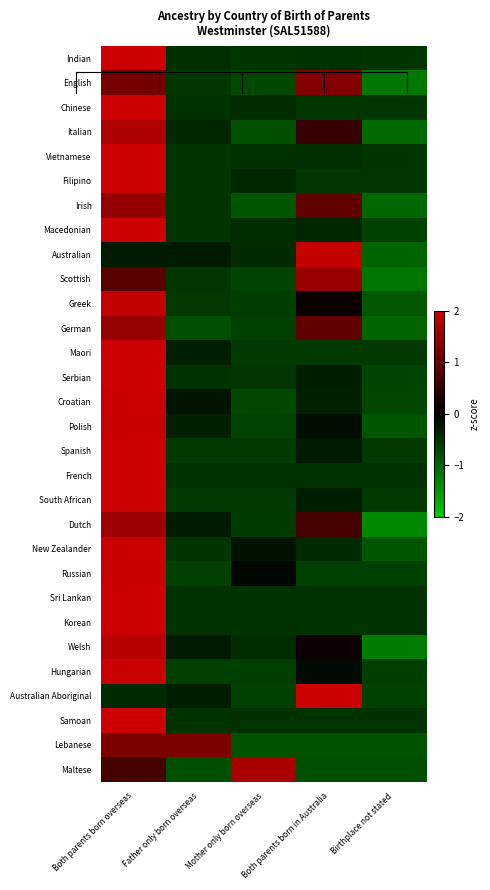

Reading left to right, transcribe all the data shown in this chart.

Indian: Both parents born overseas=2.0	Father only born overseas=-0.5	Mother only born overseas=-0.5	Both parents born in Australia=-0.5	Birthplace not stated=-0.5
English: Both parents born overseas=1.1	Father only born overseas=-0.5	Mother only born overseas=-0.7	Both parents born in Australia=1.3	Birthplace not stated=-1.2
Chinese: Both parents born overseas=2.0	Father only born overseas=-0.5	Mother only born overseas=-0.4	Both parents born in Australia=-0.5	Birthplace not stated=-0.5
Italian: Both parents born overseas=1.7	Father only born overseas=-0.4	Mother only born overseas=-0.8	Both parents born in Australia=0.5	Birthplace not stated=-1.0
Vietnamese: Both parents born overseas=2.0	Father only born overseas=-0.5	Mother only born overseas=-0.5	Both parents born in Australia=-0.5	Birthplace not stated=-0.5
Filipino: Both parents born overseas=2.0	Father only born overseas=-0.5	Mother only born overseas=-0.4	Both parents born in Australia=-0.5	Birthplace not stated=-0.5
Irish: Both parents born overseas=1.4	Father only born overseas=-0.5	Mother only born overseas=-0.8	Both parents born in Australia=0.9	Birthplace not stated=-1.0
Macedonian: Both parents born overseas=2.0	Father only born overseas=-0.5	Mother only born overseas=-0.4	Both parents born in Australia=-0.4	Birthplace not stated=-0.6
Australian: Both parents born overseas=-0.3	Father only born overseas=-0.3	Mother only born overseas=-0.4	Both parents born in Australia=1.9	Birthplace not stated=-1.0
Scottish: Both parents born overseas=0.9	Father only born overseas=-0.5	Mother only born overseas=-0.7	Both parents born in Australia=1.5	Birthplace not stated=-1.1
Greek: Both parents born overseas=1.9	Father only born overseas=-0.6	Mother only born overseas=-0.6	Both parents born in Australia=0.1	Birthplace not stated=-0.8
German: Both parents born overseas=1.5	Father only born overseas=-0.8	Mother only born overseas=-0.6	Both parents born in Australia=0.9	Birthplace not stated=-1.0
Maori: Both parents born overseas=2.0	Father only born overseas=-0.3	Mother only born overseas=-0.6	Both parents born in Australia=-0.6	Birthplace not stated=-0.6
Serbian: Both parents born overseas=2.0	Father only born overseas=-0.5	Mother only born overseas=-0.5	Both parents born in Australia=-0.3	Birthplace not stated=-0.7
Croatian: Both parents born overseas=2.0	Father only born overseas=-0.2	Mother only born overseas=-0.7	Both parents born in Australia=-0.3	Birthplace not stated=-0.7
Polish: Both parents born overseas=1.9	Father only born overseas=-0.3	Mother only born overseas=-0.6	Both parents born in Australia=-0.1	Birthplace not stated=-0.8
Spanish: Both parents born overseas=2.0	Father only born overseas=-0.6	Mother only born overseas=-0.6	Both parents born in Australia=-0.3	Birthplace not stated=-0.6
French: Both parents born overseas=2.0	Father only born overseas=-0.5	Mother only born overseas=-0.5	Both parents born in Australia=-0.5	Birthplace not stated=-0.5
South African: Both parents born overseas=2.0	Father only born overseas=-0.6	Mother only born overseas=-0.6	Both parents born in Australia=-0.3	Birthplace not stated=-0.6
Dutch: Both parents born overseas=1.5	Father only born overseas=-0.3	Mother only born overseas=-0.6	Both parents born in Australia=0.7	Birthplace not stated=-1.3
New Zealander: Both parents born overseas=2.0	Father only born overseas=-0.5	Mother only born overseas=-0.2	Both parents born in Australia=-0.4	Birthplace not stated=-0.8
Russian: Both parents born overseas=2.0	Father only born overseas=-0.6	Mother only born overseas=-0.1	Both parents born in Australia=-0.6	Birthplace not stated=-0.6
Sri Lankan: Both parents born overseas=2.0	Father only born overseas=-0.5	Mother only born overseas=-0.5	Both parents born in Australia=-0.5	Birthplace not stated=-0.5
Korean: Both parents born overseas=2.0	Father only born overseas=-0.5	Mother only born overseas=-0.5	Both parents born in Australia=-0.5	Birthplace not stated=-0.5
Welsh: Both parents born overseas=1.8	Father only born overseas=-0.3	Mother only born overseas=-0.5	Both parents born in Australia=0.1	Birthplace not stated=-1.2
Hungarian: Both parents born overseas=2.0	Father only born overseas=-0.6	Mother only born overseas=-0.6	Both parents born in Australia=-0.1	Birthplace not stated=-0.6
Australian Aboriginal: Both parents born overseas=-0.4	Father only born overseas=-0.3	Mother only born overseas=-0.6	Both parents born in Australia=2.0	Birthplace not stated=-0.6
Samoan: Both parents born overseas=2.0	Father only born overseas=-0.5	Mother only born overseas=-0.5	Both parents born in Australia=-0.5	Birthplace not stated=-0.5
Lebanese: Both parents born overseas=1.2	Father only born overseas=1.2	Mother only born overseas=-0.8	Both parents born in Australia=-0.8	Birthplace not stated=-0.8
Maltese: Both parents born overseas=0.7	Father only born overseas=-0.8	Mother only born overseas=1.7	Both parents born in Australia=-0.8	Birthplace not stated=-0.8